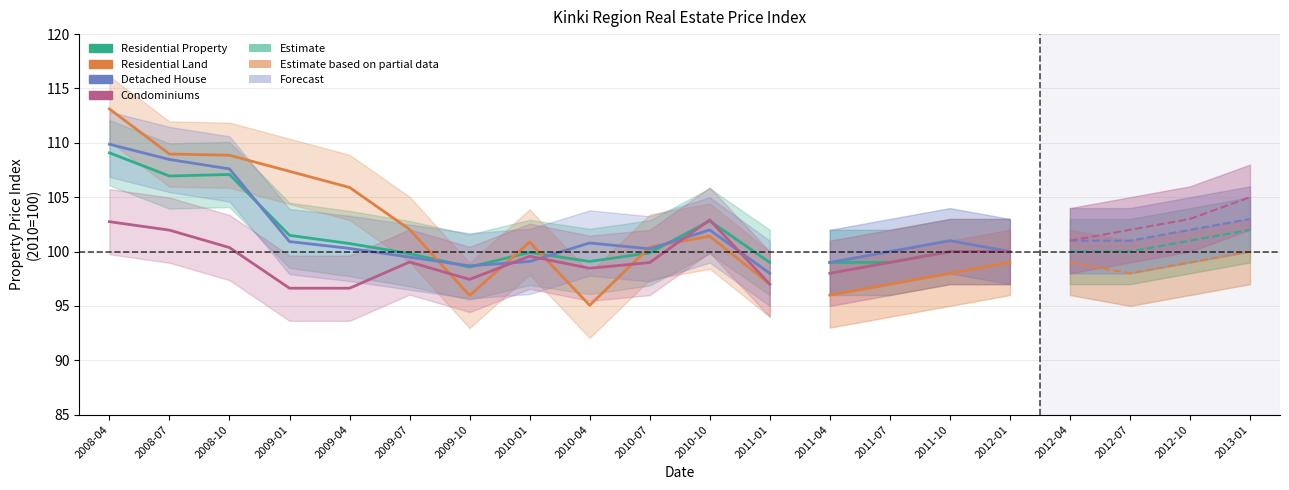

Where is Residential Land nearest to the value 104?

2009-04